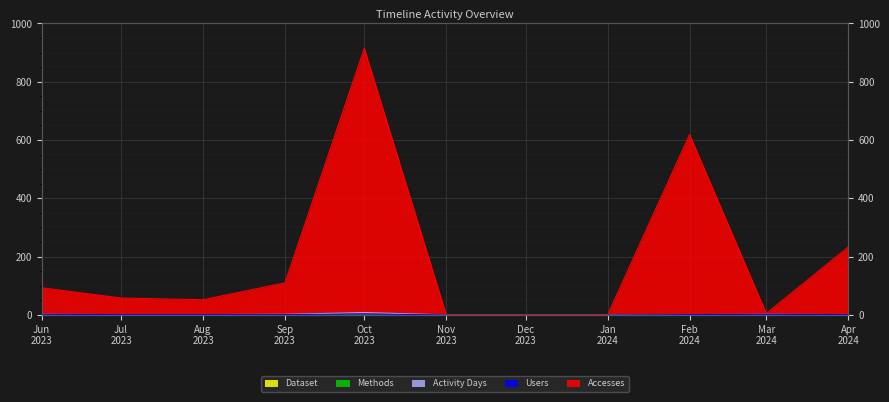

Is the value of Methods at Apr 2024 greater than the value of Dataset at Dec 2023?

Yes